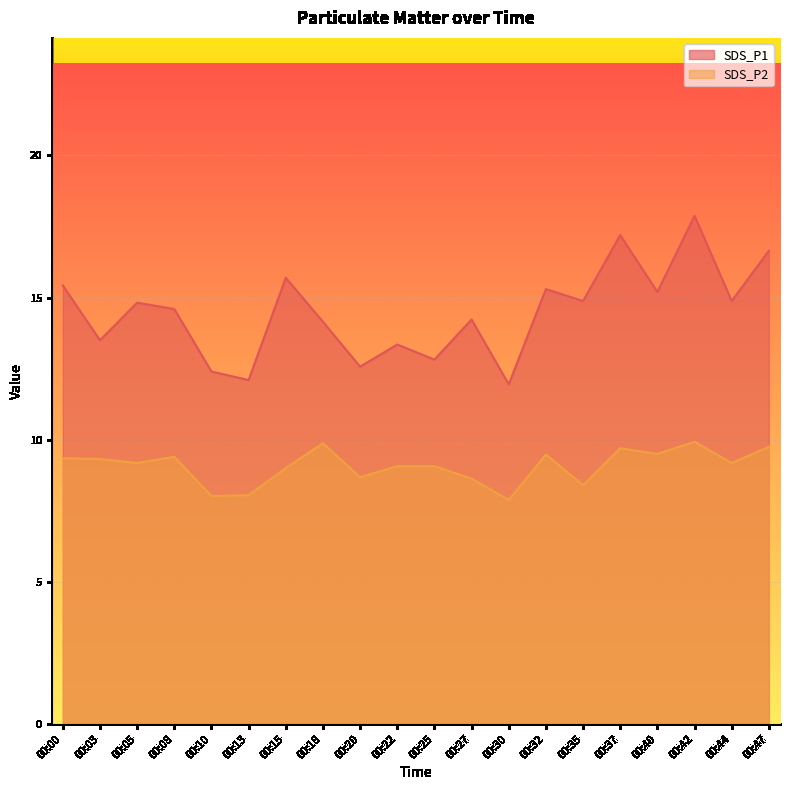

Which series has the largest range (max minus min)?

SDS_P1